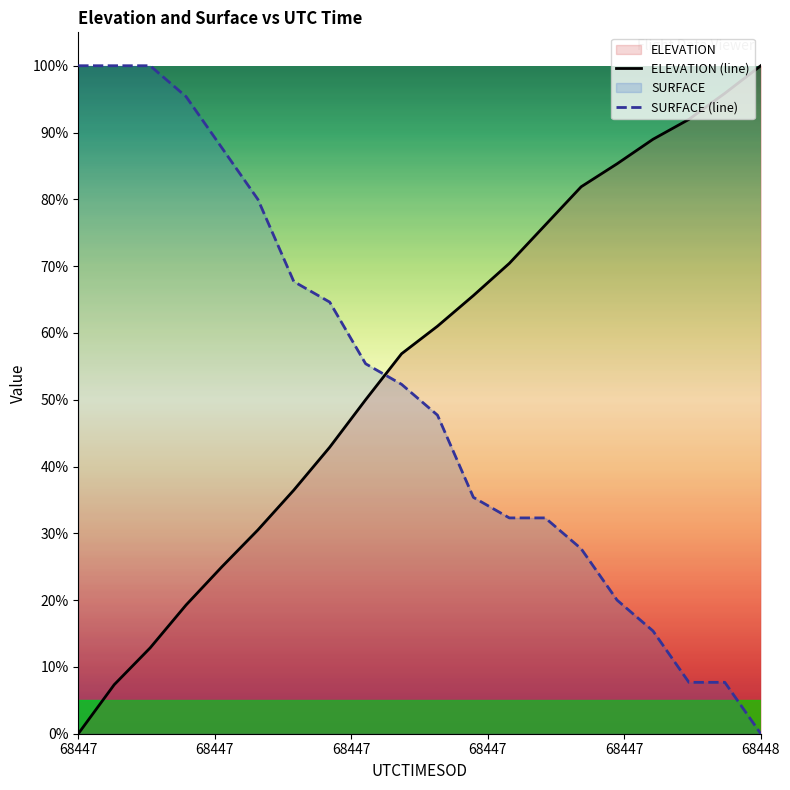

Which series ends up on top after the final intersection of SURFACE (line) and ELEVATION (line)?

ELEVATION (line)